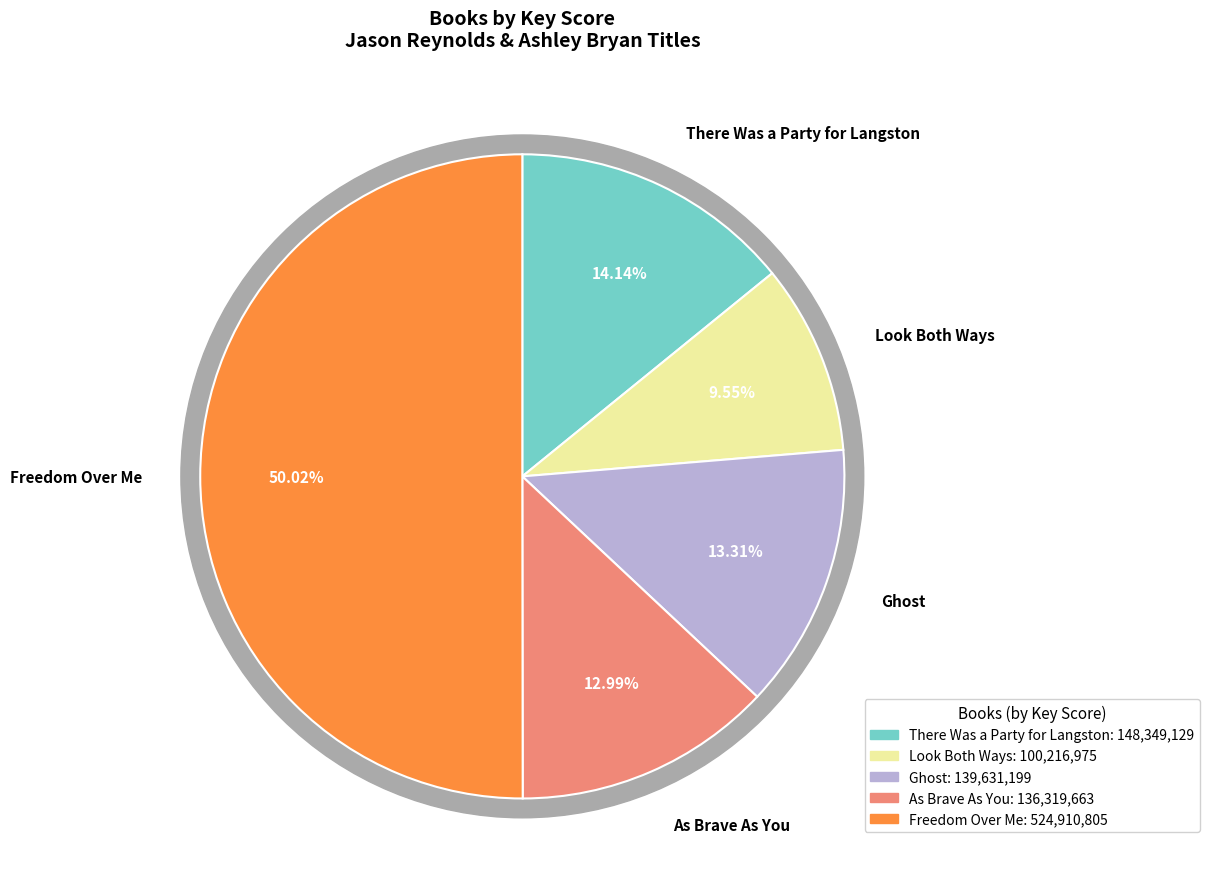

Is Freedom Over Me the majority of the pie?

Yes